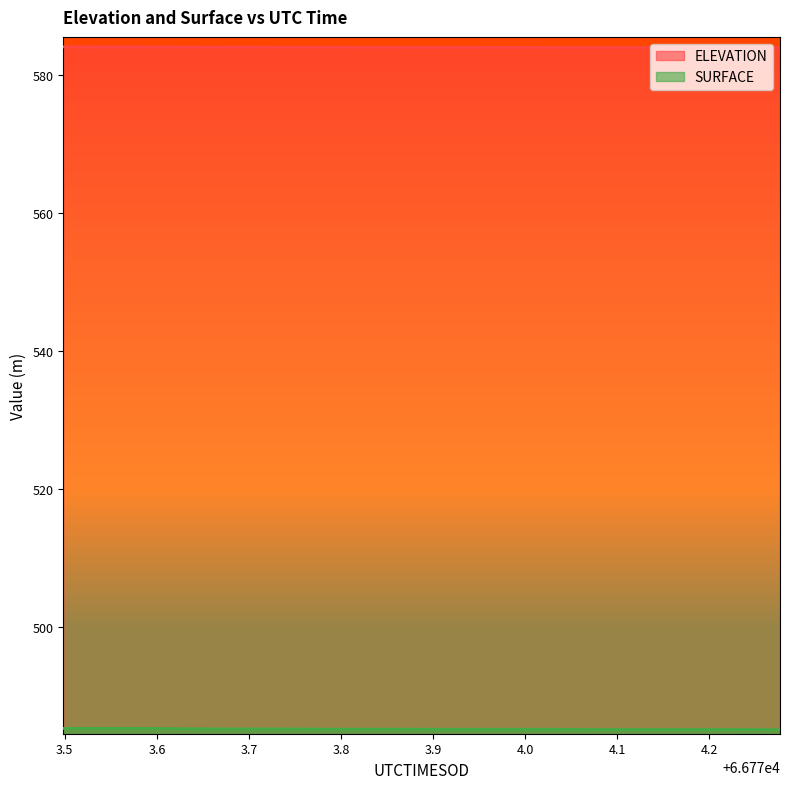

Rank the series by their average value, from highest to lowest.

ELEVATION, SURFACE